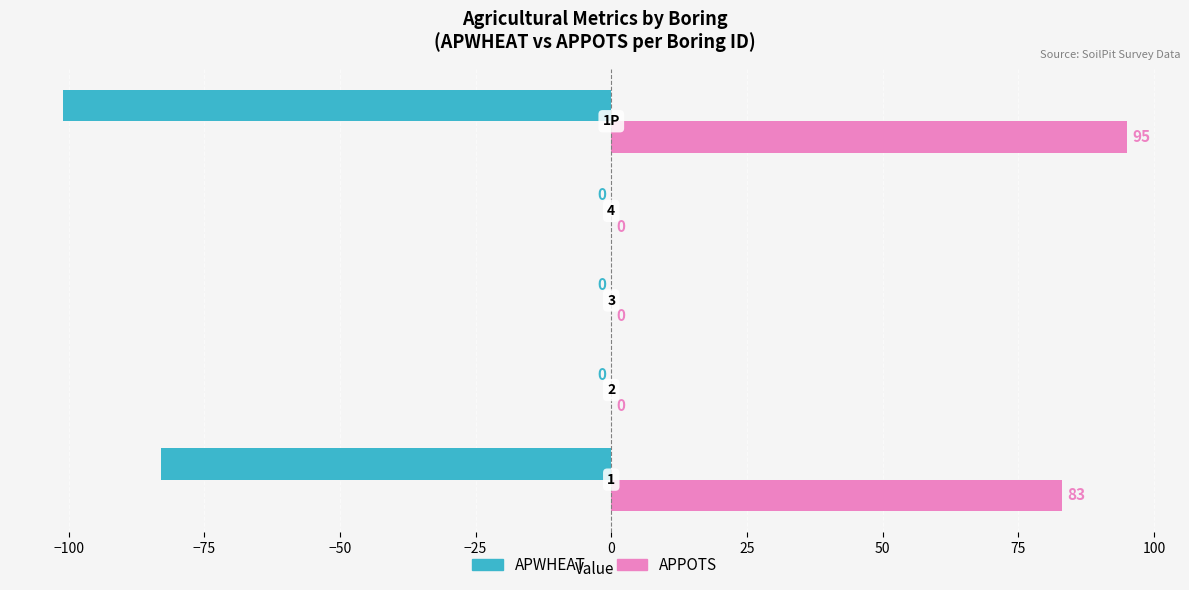

What is the greatest value displayed?

95